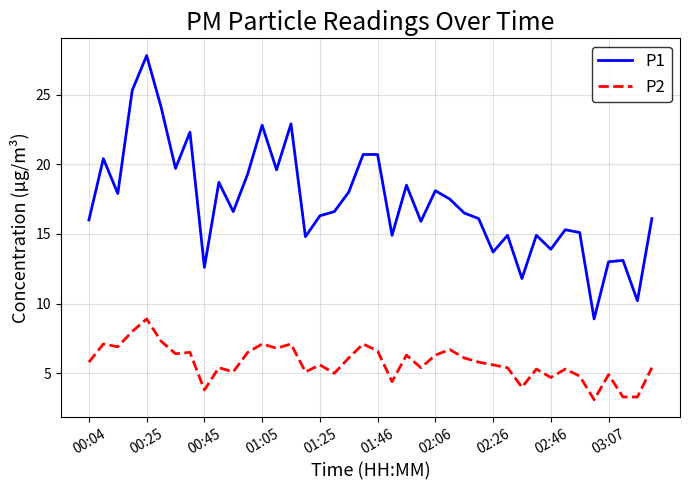

What is the difference between the maximum and second lowest values in the P1 series?

17.6